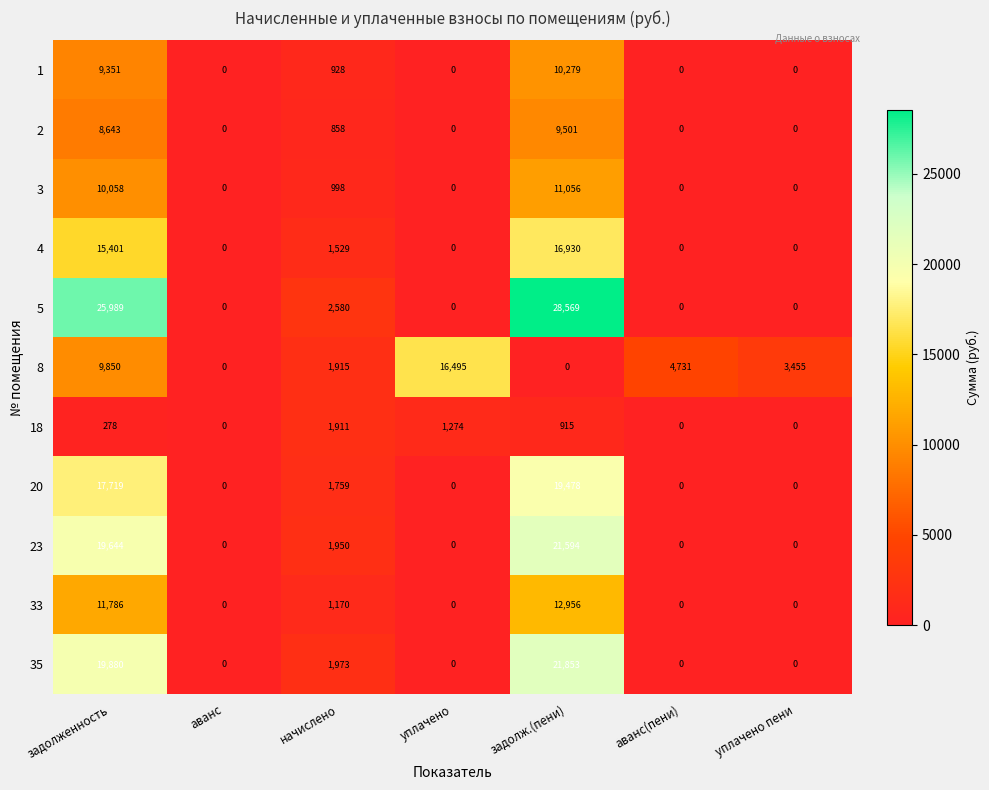

How many data points does each series have?

7